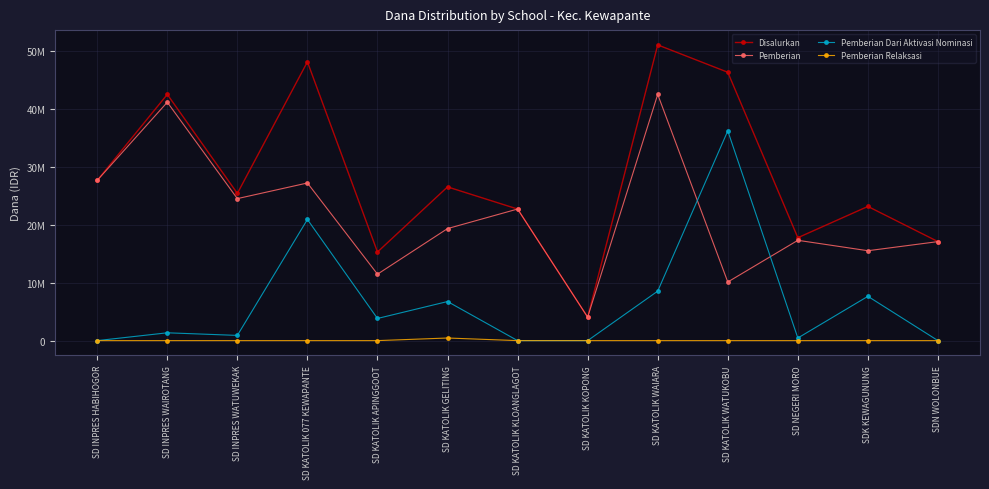

Is the value of Pemberian at SD KATOLIK 077 KEWAPANTE greater than the value of Pemberian Dari Aktivasi Nominasi at SDK KEWAGUNUNG?

Yes